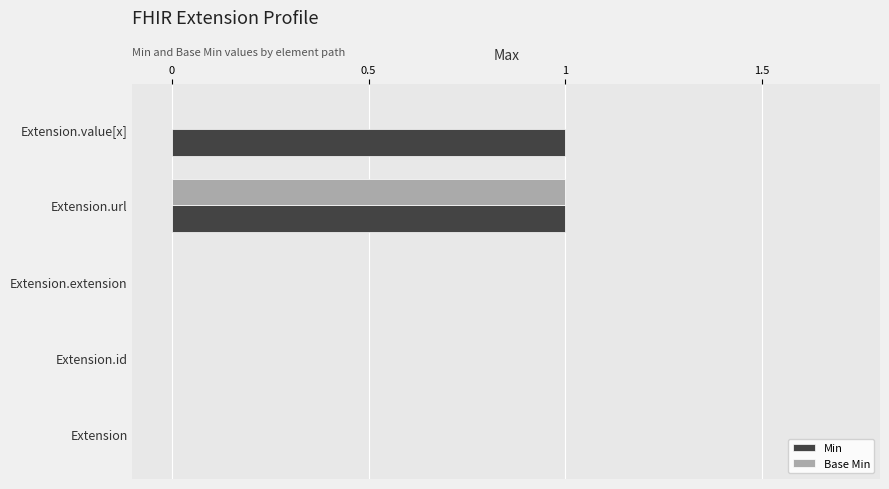

The value of Base Min at Extension.value[x] is -1. True or false?

False